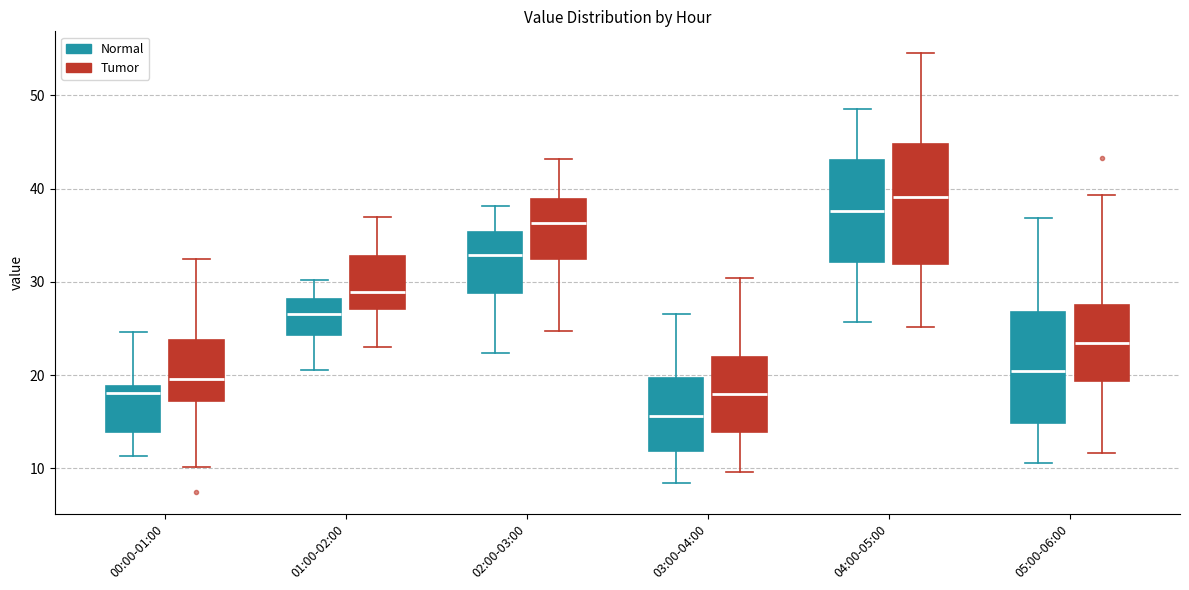

Which box's median line is the lowest?

03:00-04:00 (Normal)